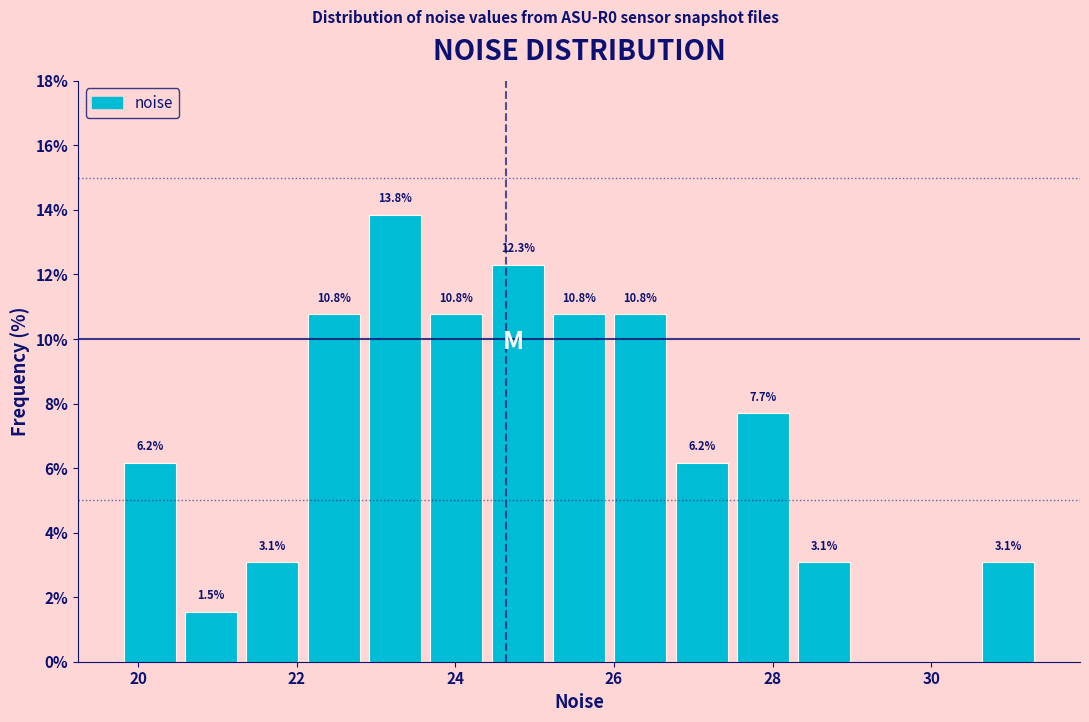

Around what value on the x-axis is the tallest bar? Give the approximate position of its centre, as read against the axis.

23.2